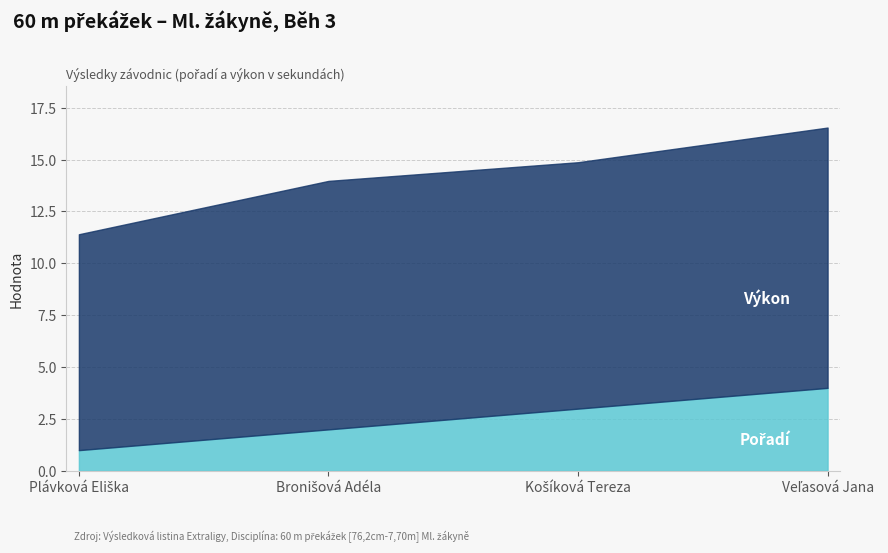

True or false: Pořadí and Výkon cross at least once.

False